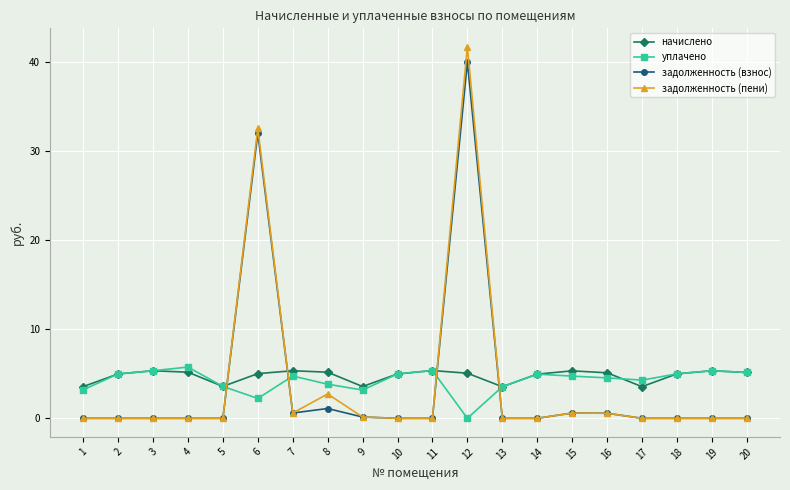

Rank the series by their maximum value, from lowest to highest.

начислено, уплачено, задолженность (взнос), задолженность (пени)